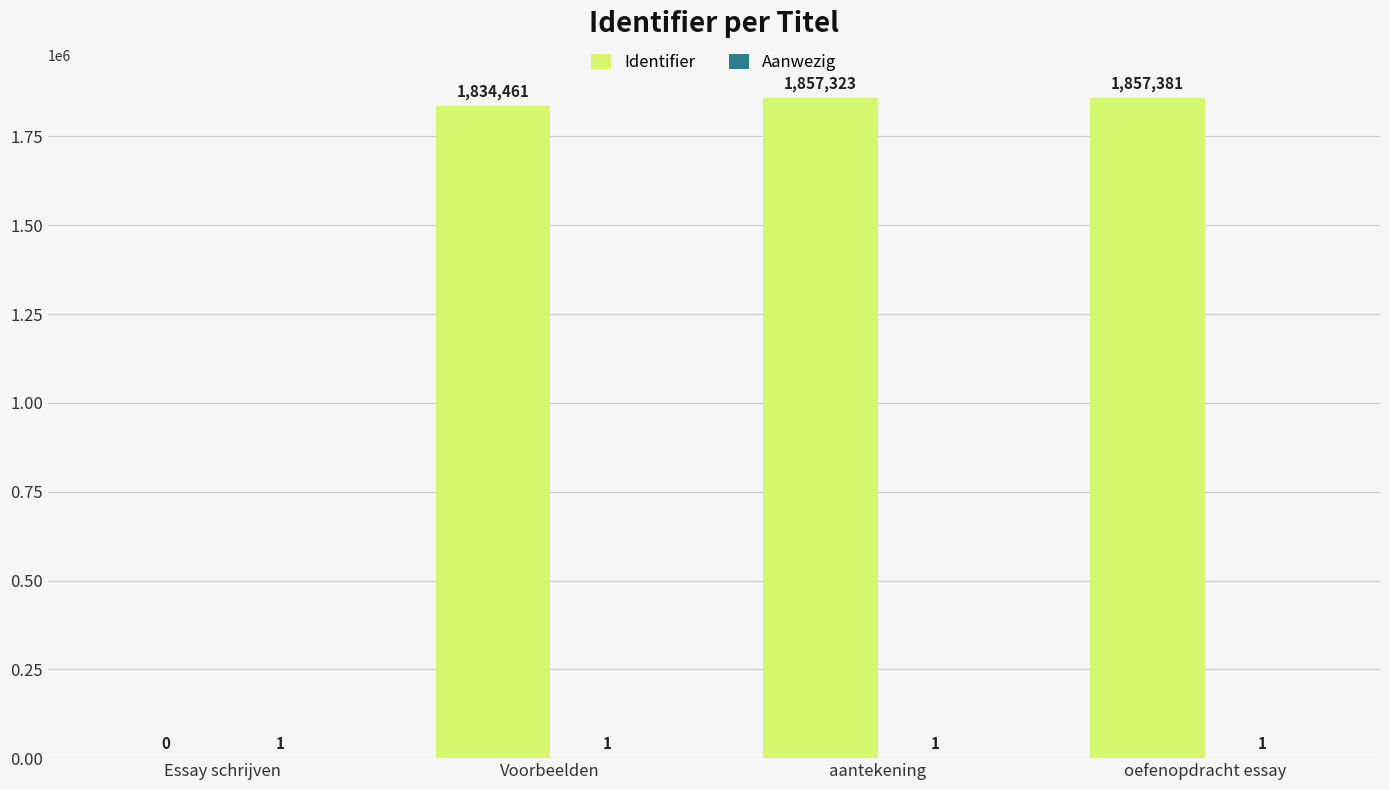

Between Essay schrijven and aantekening, which series saw the biggest shift?

Identifier